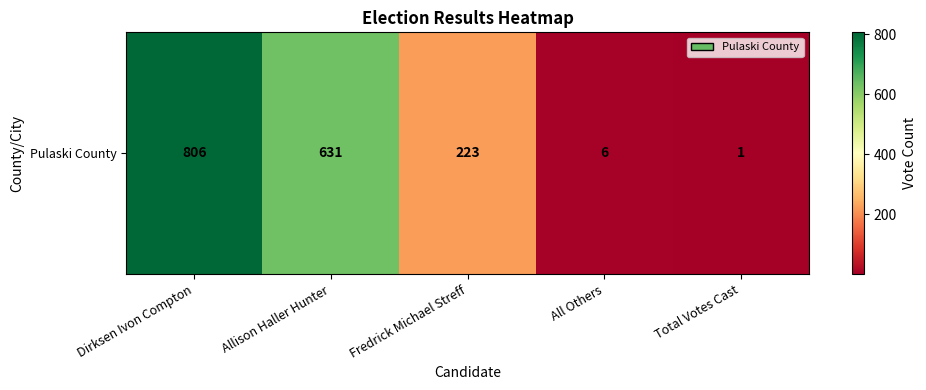

Which has a higher value, Allison Haller Hunter or Dirksen Ivon Compton?

Dirksen Ivon Compton